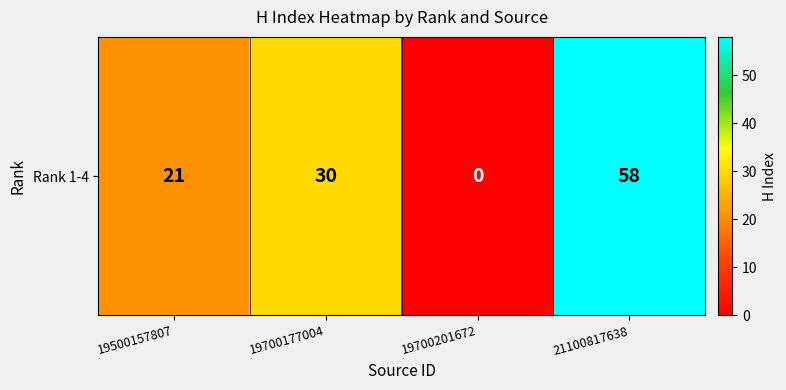

Which has a higher value, 19700201672 or 19500157807?

19500157807